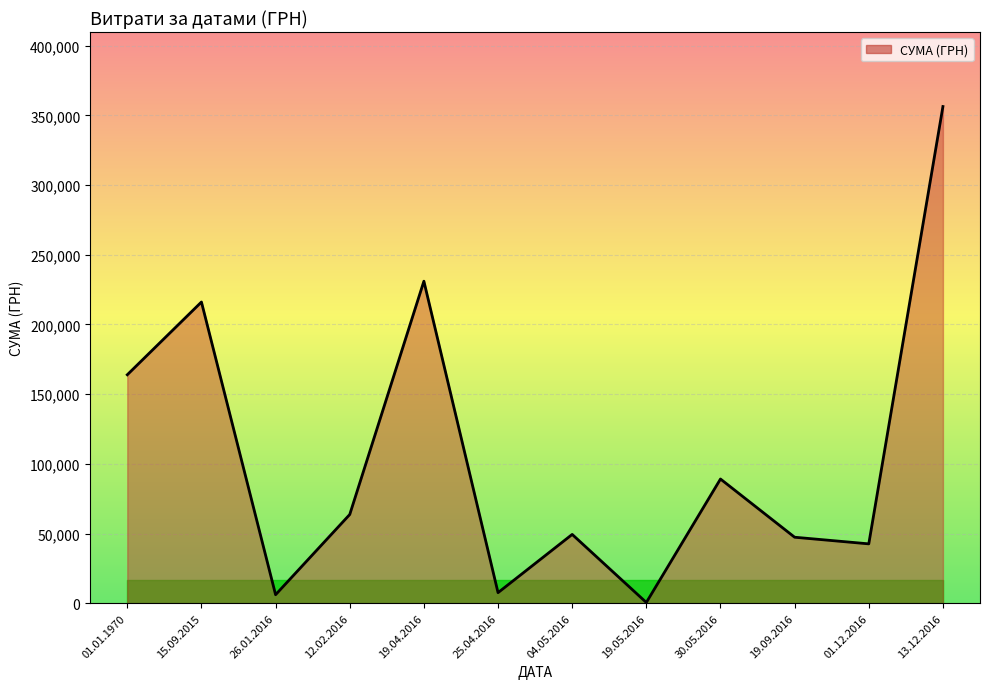

What is the change in value from 19.04.2016 to 19.09.2016?

-183655.4